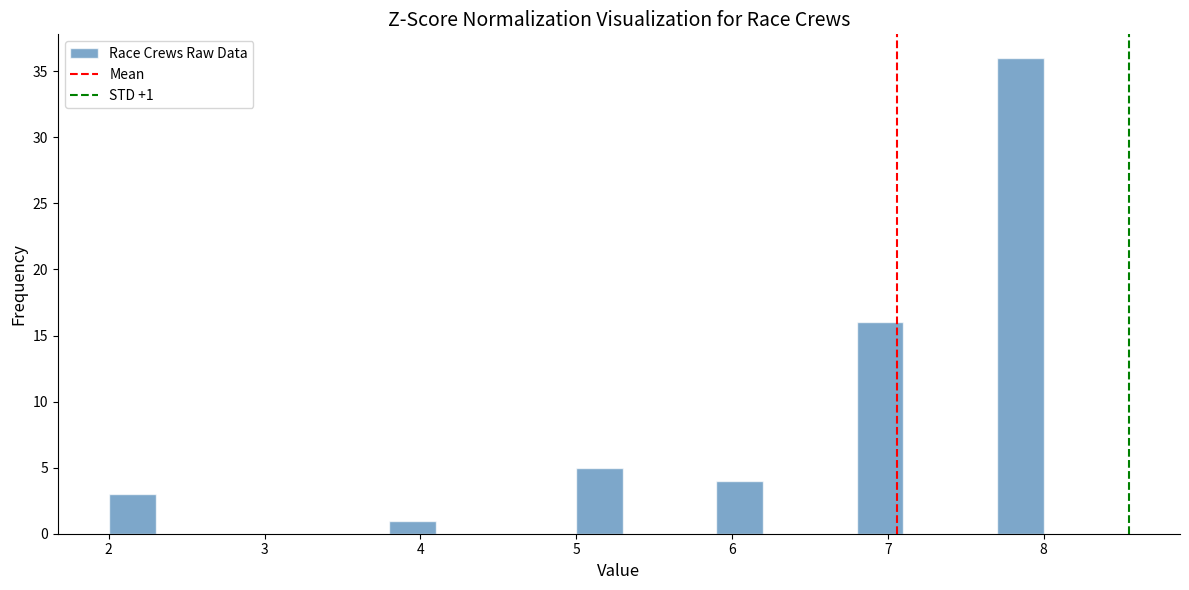

Around what value on the x-axis is the tallest bar? Give the approximate position of its centre, as read against the axis.

7.9